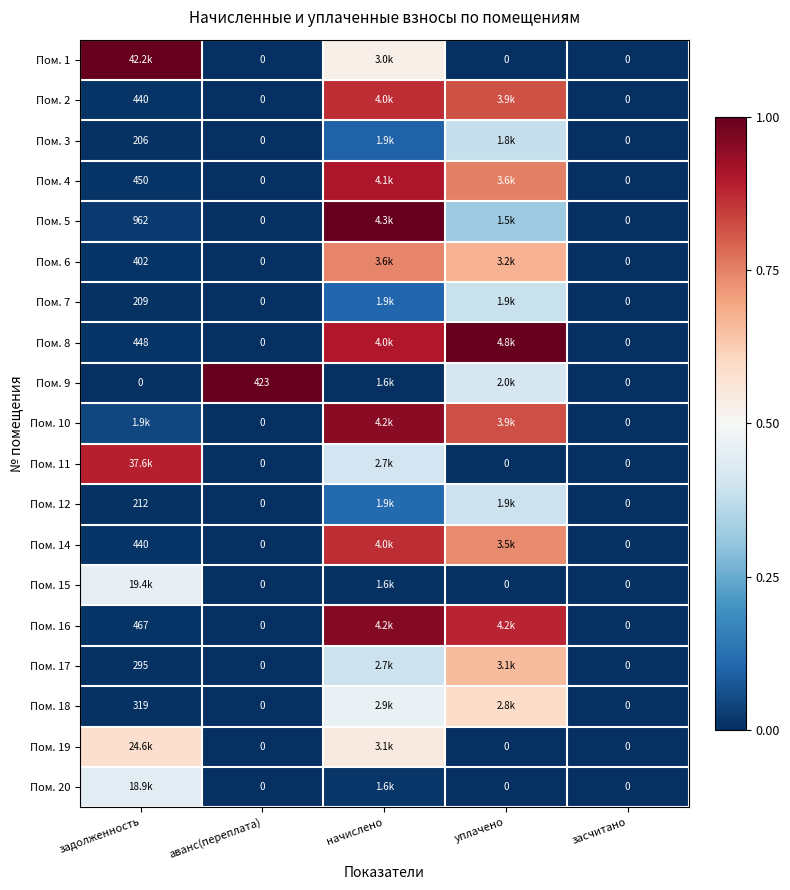

Is it true that Пом. 5 equals 1.0 at начислено?

True